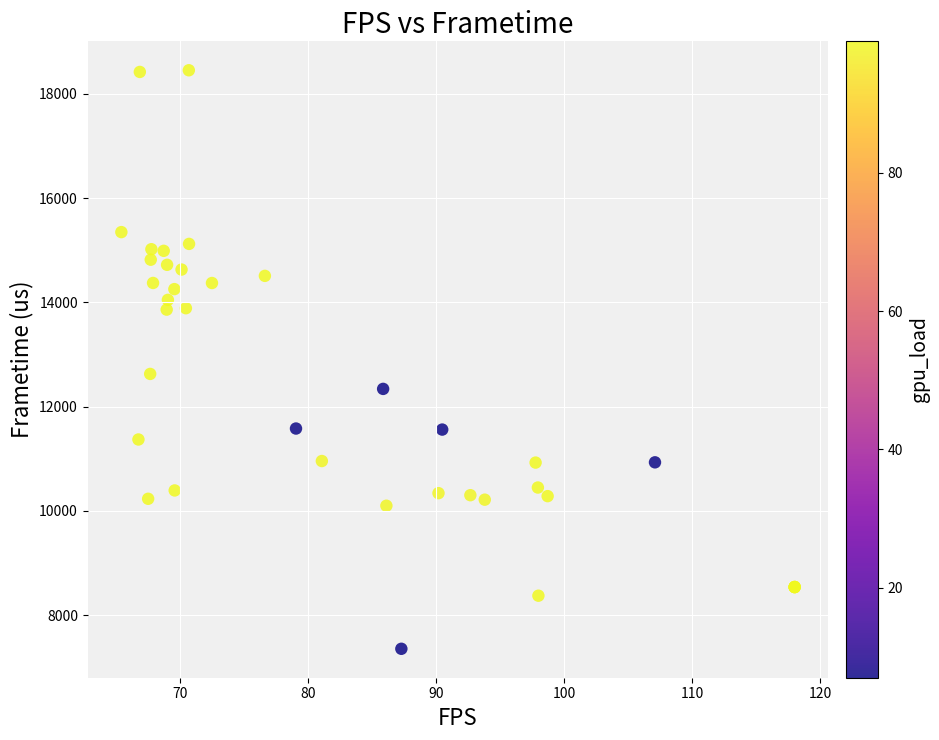

What Y value in the scatter plot is closest to 12904?

12628